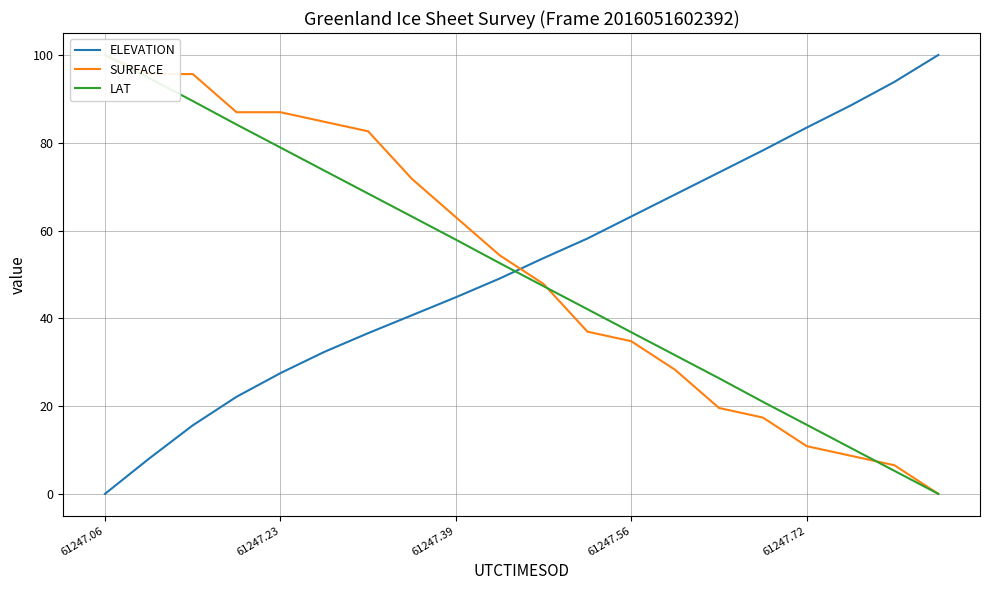

True or false: SURFACE has more than 2 points higher than both neighbors.

False